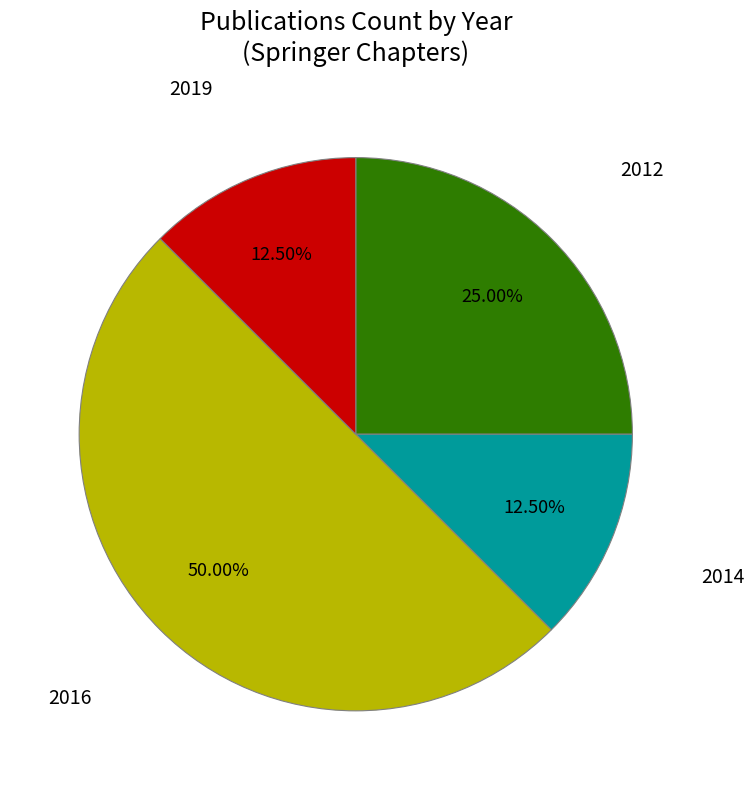

How many slices are in this pie chart?

4